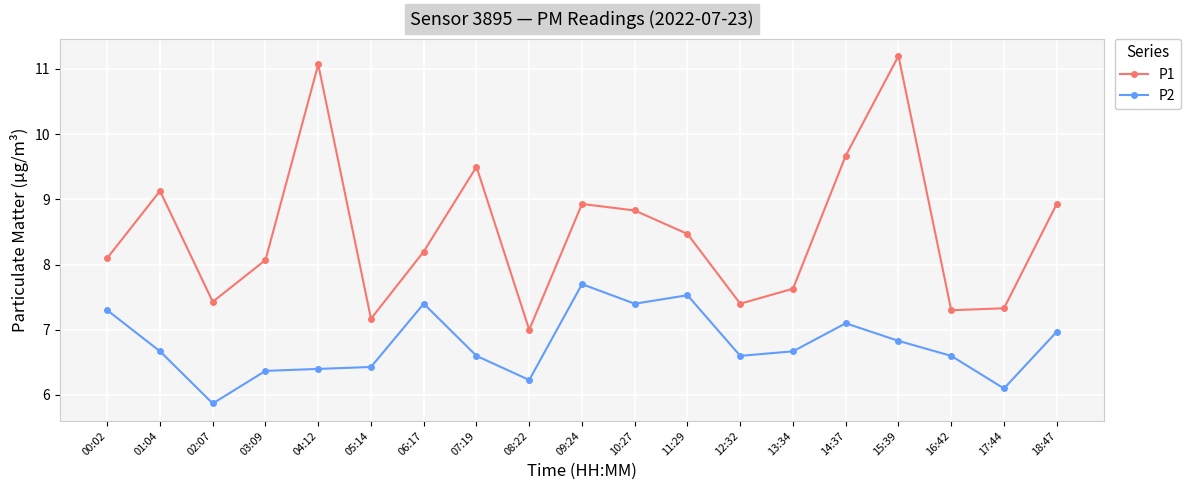

What is the average value of the P1 series?

8.5